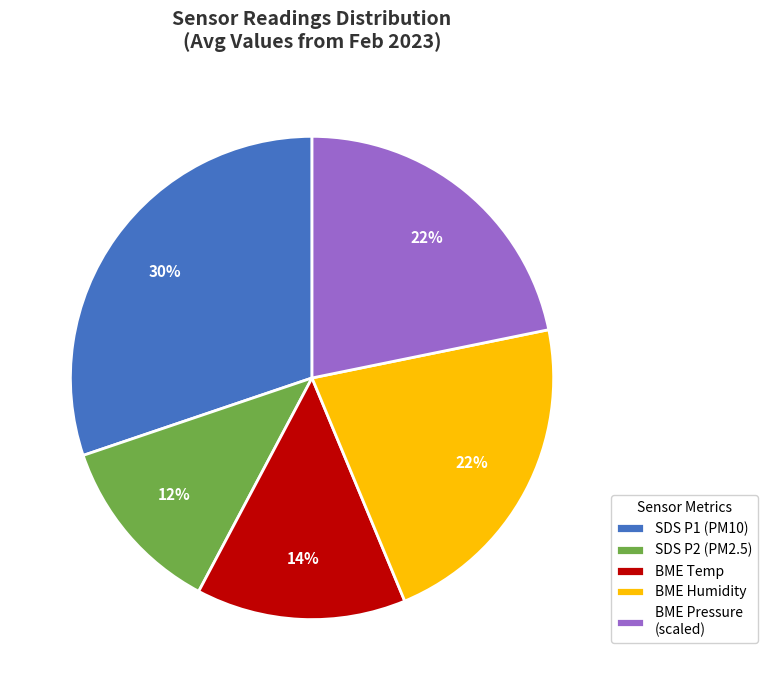

Combined, do BME Humidity and BME Pressure (scaled) account for over 50%?

No